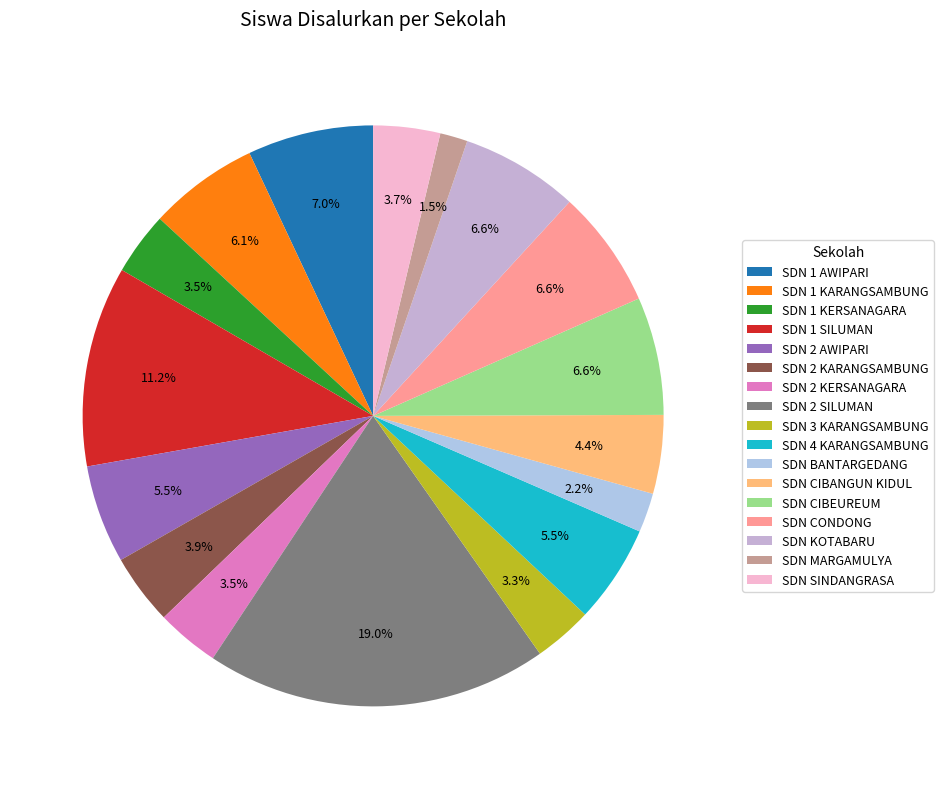

Approximately how many times larger is the value at SDN 2 KARANGSAMBUNG compared to SDN BANTARGEDANG?

1.8